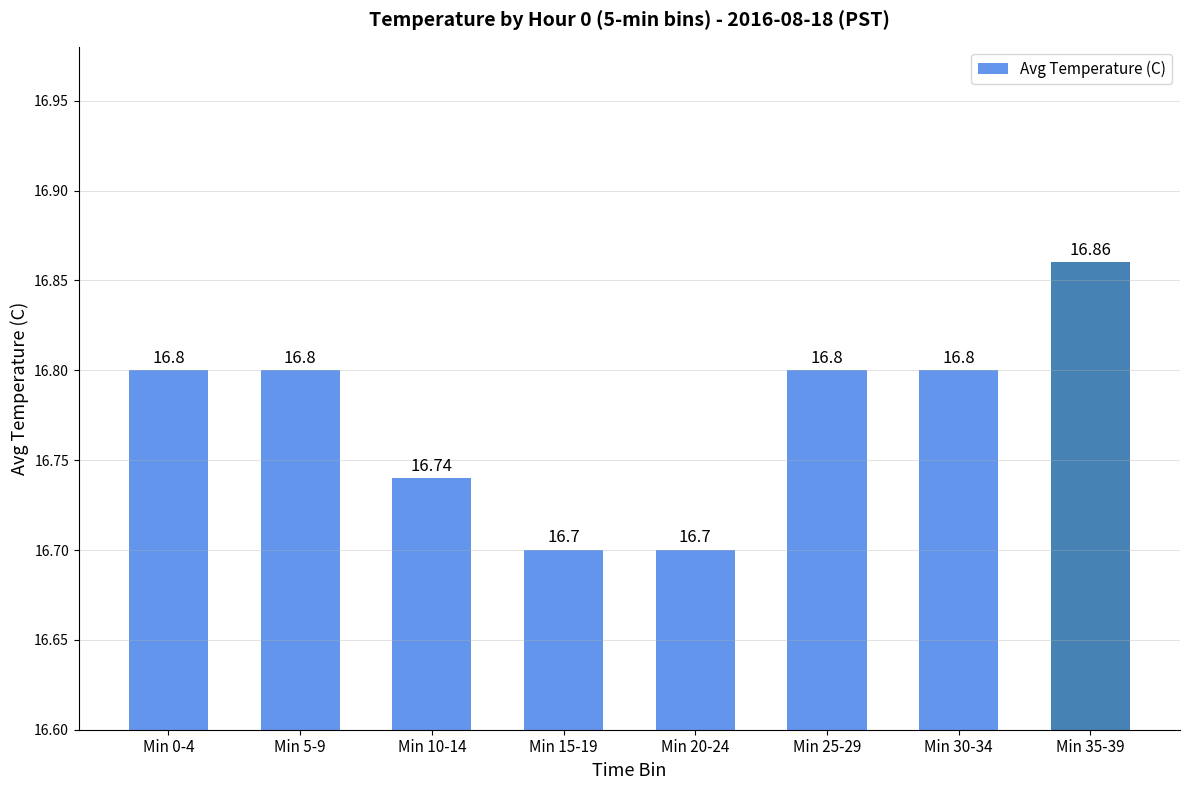

Approximately how many times larger is the value at Min 35-39 compared to Min 5-9?

1.0